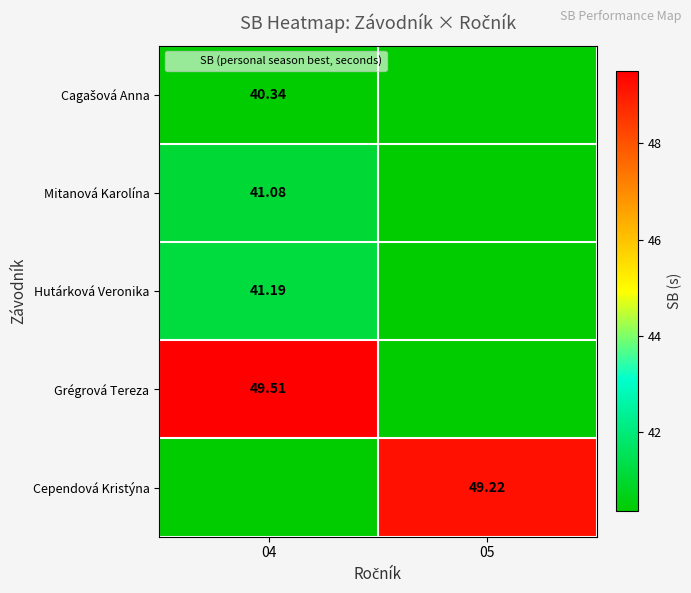

At which category is the sum across all series the highest?

04